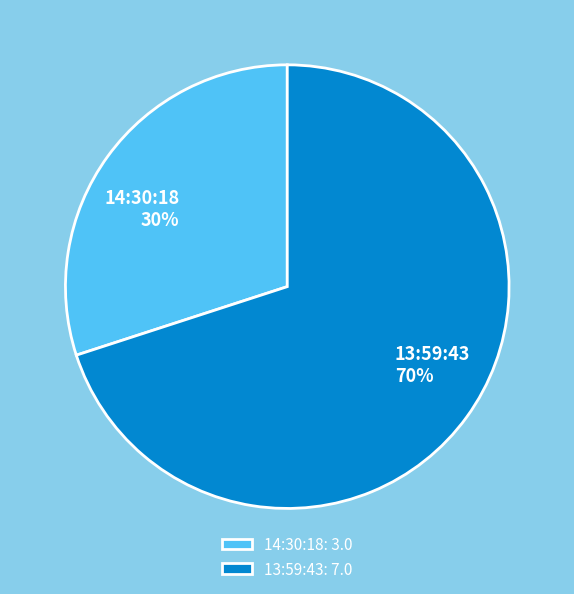

How many slices are in this pie chart?

2